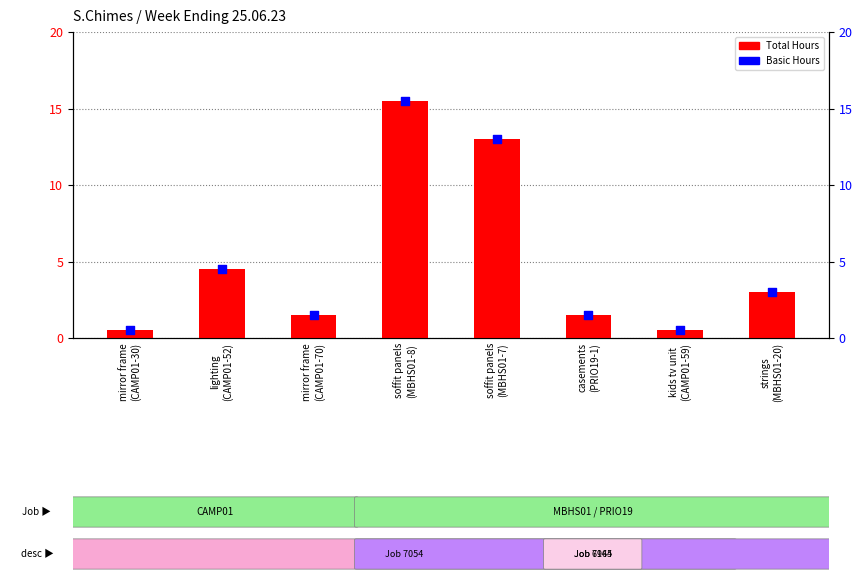

What are all the series names shown in the legend?

Total Hours, Basic Hours